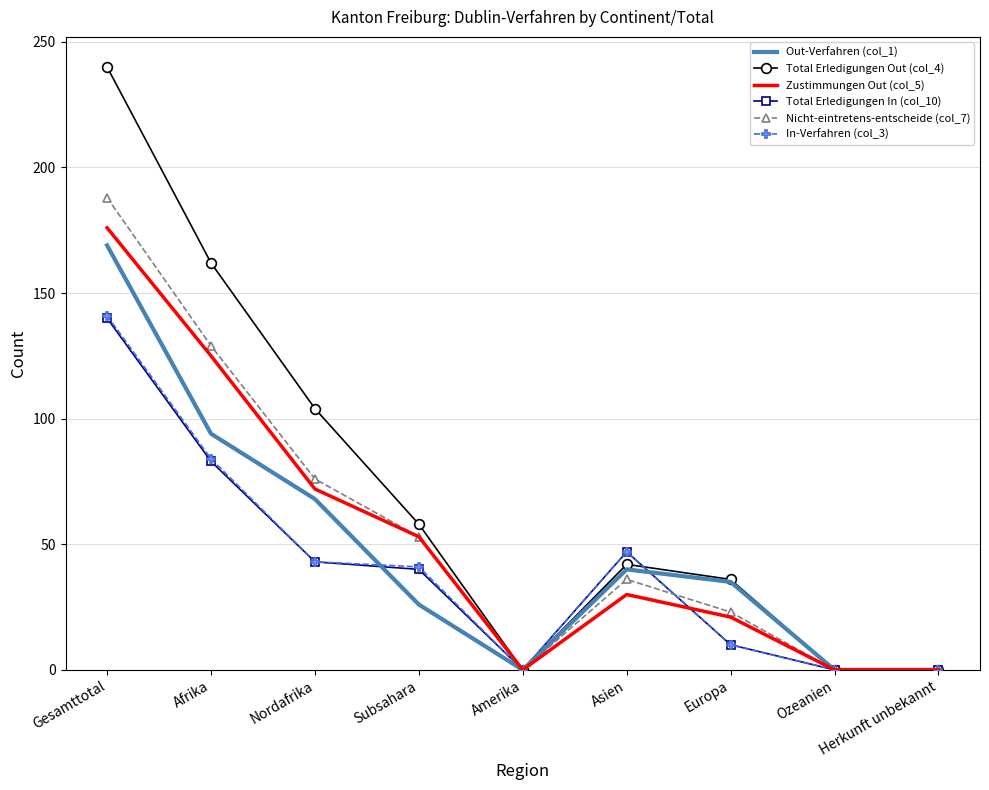

Reading right to left, list all the values displayed in this chart.

Out-Verfahren (col_1): Herkunft unbekannt=0	Ozeanien=0	Europa=35	Asien=40	Amerika=0	Subsahara=26	Nordafrika=68	Afrika=94	Gesamttotal=169
Total Erledigungen Out (col_4): Herkunft unbekannt=0	Ozeanien=0	Europa=36	Asien=42	Amerika=0	Subsahara=58	Nordafrika=104	Afrika=162	Gesamttotal=240
Zustimmungen Out (col_5): Herkunft unbekannt=0	Ozeanien=0	Europa=21	Asien=30	Amerika=0	Subsahara=53	Nordafrika=72	Afrika=125	Gesamttotal=176
Total Erledigungen In (col_10): Herkunft unbekannt=0	Ozeanien=0	Europa=10	Asien=47	Amerika=0	Subsahara=40	Nordafrika=43	Afrika=83	Gesamttotal=140
Nicht-eintretens-entscheide (col_7): Herkunft unbekannt=0	Ozeanien=0	Europa=23	Asien=36	Amerika=0	Subsahara=53	Nordafrika=76	Afrika=129	Gesamttotal=188
In-Verfahren (col_3): Herkunft unbekannt=0	Ozeanien=0	Europa=10	Asien=47	Amerika=0	Subsahara=41	Nordafrika=43	Afrika=84	Gesamttotal=141